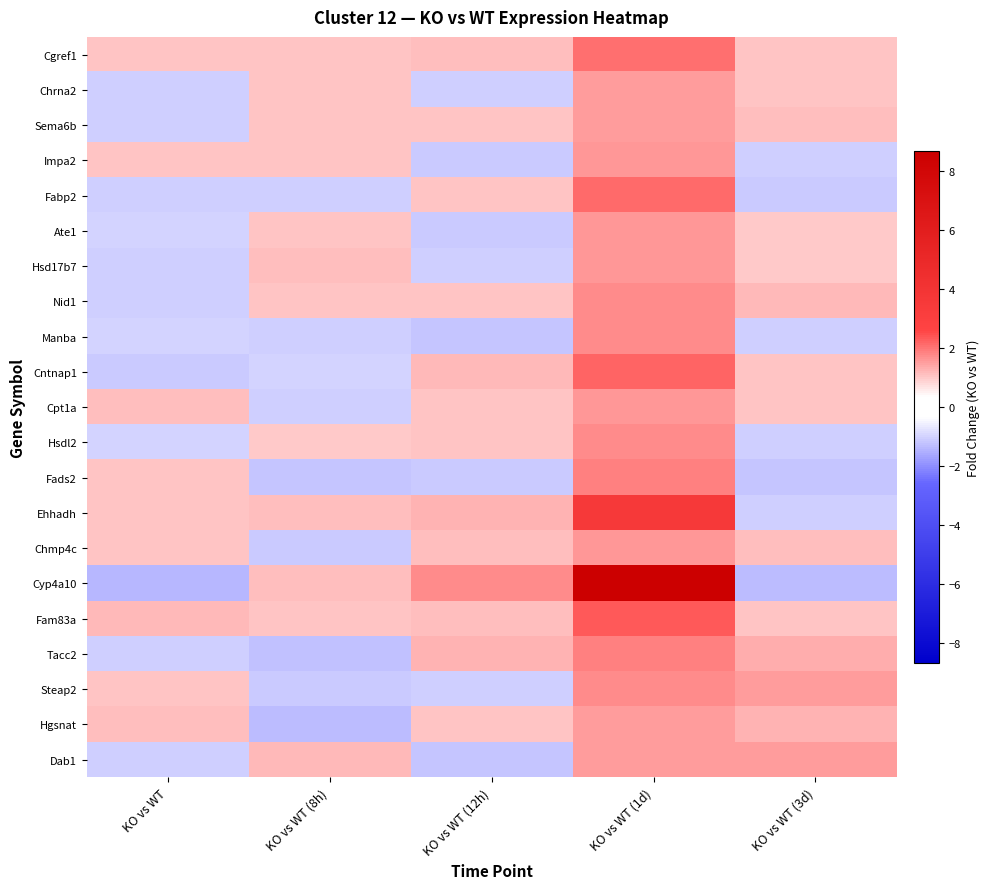

Reading left to right, transcribe all the data shown in this chart.

Cgref1: KO vs WT=1.0	KO vs WT (8h)=1.0	KO vs WT (12h)=1.1	KO vs WT (1d)=2.1	KO vs WT (3d)=1.0
Chrna2: KO vs WT=-1.0	KO vs WT (8h)=1.1	KO vs WT (12h)=-1.0	KO vs WT (1d)=1.5	KO vs WT (3d)=1.0
Sema6b: KO vs WT=-1.0	KO vs WT (8h)=1.0	KO vs WT (12h)=1.0	KO vs WT (1d)=1.5	KO vs WT (3d)=1.1
Impa2: KO vs WT=1.0	KO vs WT (8h)=1.0	KO vs WT (12h)=-1.1	KO vs WT (1d)=1.6	KO vs WT (3d)=-1.0
Fabp2: KO vs WT=-1.1	KO vs WT (8h)=-1.1	KO vs WT (12h)=1.1	KO vs WT (1d)=2.1	KO vs WT (3d)=-1.1
Ate1: KO vs WT=-1.0	KO vs WT (8h)=1.1	KO vs WT (12h)=-1.1	KO vs WT (1d)=1.6	KO vs WT (3d)=1.0
Hsd17b7: KO vs WT=-1.1	KO vs WT (8h)=1.1	KO vs WT (12h)=-1.1	KO vs WT (1d)=1.6	KO vs WT (3d)=1.0
Nid1: KO vs WT=-1.0	KO vs WT (8h)=1.1	KO vs WT (12h)=1.1	KO vs WT (1d)=1.7	KO vs WT (3d)=1.2
Manba: KO vs WT=-1.0	KO vs WT (8h)=-1.1	KO vs WT (12h)=-1.2	KO vs WT (1d)=1.7	KO vs WT (3d)=-1.0
Cntnap1: KO vs WT=-1.1	KO vs WT (8h)=-1.0	KO vs WT (12h)=1.2	KO vs WT (1d)=2.2	KO vs WT (3d)=1.1
Cpt1a: KO vs WT=1.1	KO vs WT (8h)=-1.1	KO vs WT (12h)=1.0	KO vs WT (1d)=1.6	KO vs WT (3d)=1.0
Hsdl2: KO vs WT=-1.0	KO vs WT (8h)=1.0	KO vs WT (12h)=1.1	KO vs WT (1d)=1.7	KO vs WT (3d)=-1.1
Fads2: KO vs WT=1.1	KO vs WT (8h)=-1.2	KO vs WT (12h)=-1.1	KO vs WT (1d)=1.9	KO vs WT (3d)=-1.2
Ehhadh: KO vs WT=1.1	KO vs WT (8h)=1.1	KO vs WT (12h)=1.3	KO vs WT (1d)=3.6	KO vs WT (3d)=-1.0
Chmp4c: KO vs WT=1.0	KO vs WT (8h)=-1.1	KO vs WT (12h)=1.1	KO vs WT (1d)=1.6	KO vs WT (3d)=1.1
Cyp4a10: KO vs WT=-1.4	KO vs WT (8h)=1.1	KO vs WT (12h)=1.7	KO vs WT (1d)=8.7	KO vs WT (3d)=-1.3
Fam83a: KO vs WT=1.2	KO vs WT (8h)=1.0	KO vs WT (12h)=1.1	KO vs WT (1d)=2.3	KO vs WT (3d)=1.1
Tacc2: KO vs WT=-1.0	KO vs WT (8h)=-1.2	KO vs WT (12h)=1.2	KO vs WT (1d)=1.9	KO vs WT (3d)=1.3
Steap2: KO vs WT=1.1	KO vs WT (8h)=-1.1	KO vs WT (12h)=-1.0	KO vs WT (1d)=1.7	KO vs WT (3d)=1.5
Hgsnat: KO vs WT=1.1	KO vs WT (8h)=-1.3	KO vs WT (12h)=1.0	KO vs WT (1d)=1.6	KO vs WT (3d)=1.3
Dab1: KO vs WT=-1.1	KO vs WT (8h)=1.2	KO vs WT (12h)=-1.2	KO vs WT (1d)=1.5	KO vs WT (3d)=1.6